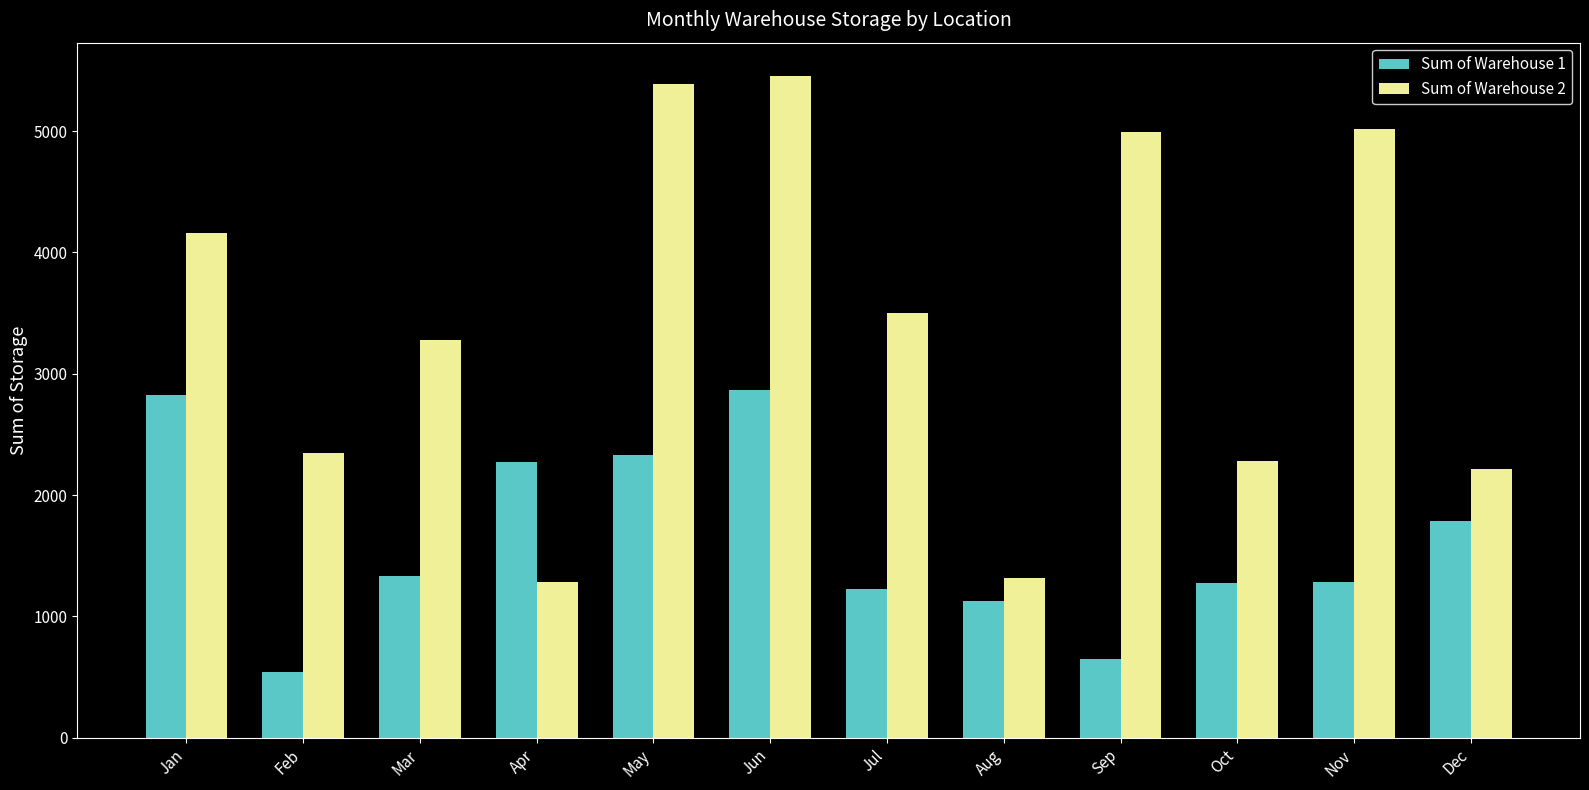

What is the value of the Sum of Warehouse 1 bar at the 8th from the left?

1126.4